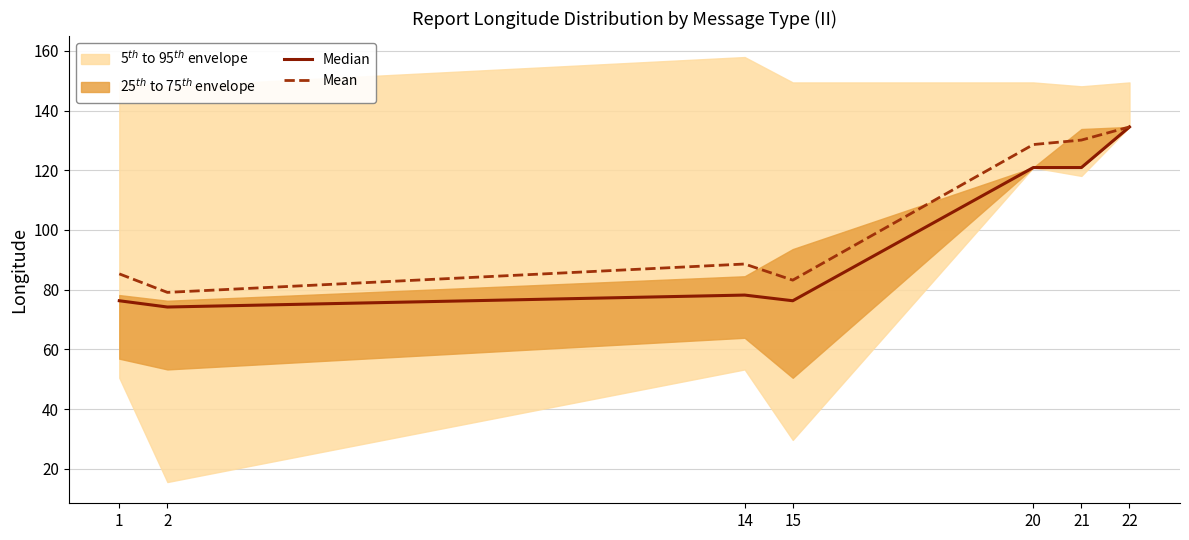

What is the value of the Mean point at the 4th from the left?

83.2